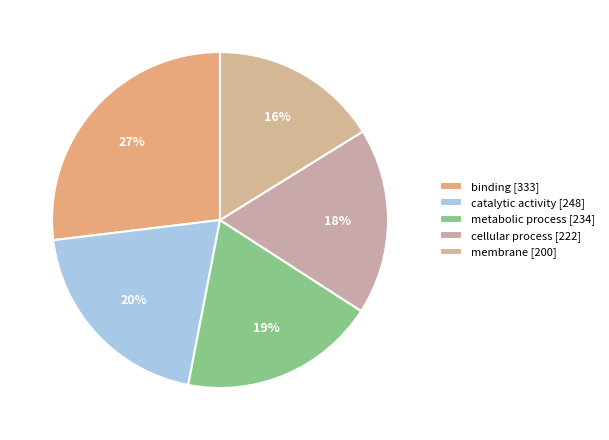

Does membrane account for over 50% of the chart?

No